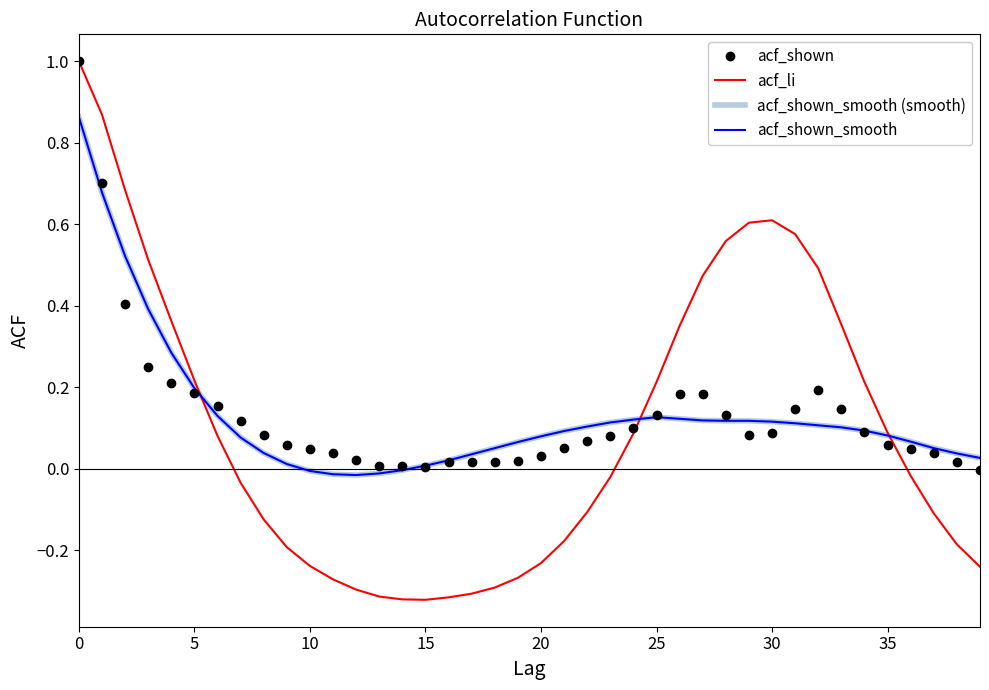

What are all the series names shown in the legend?

acf_shown, acf_li, acf_shown_smooth (smooth), acf_shown_smooth